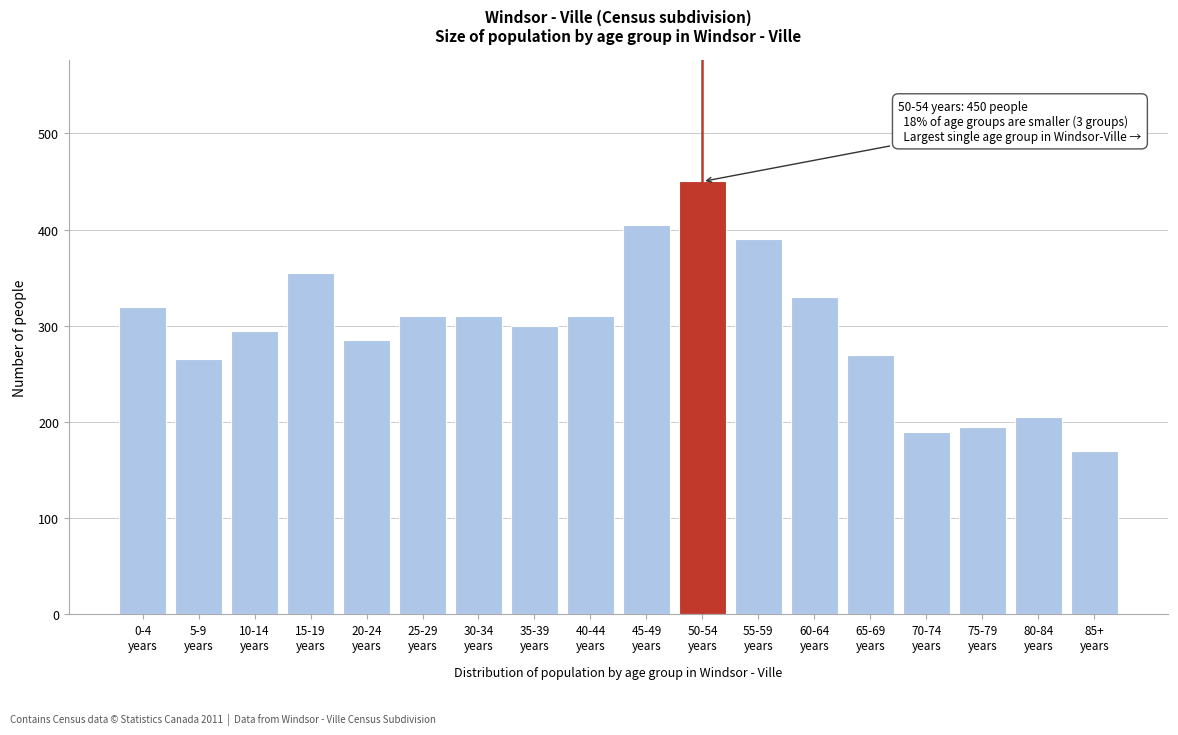

Reading left to right, extract all data points from this chart.

320	265	295	355	285	310	310	300	310	405	450	390	330	270	190	195	205	170